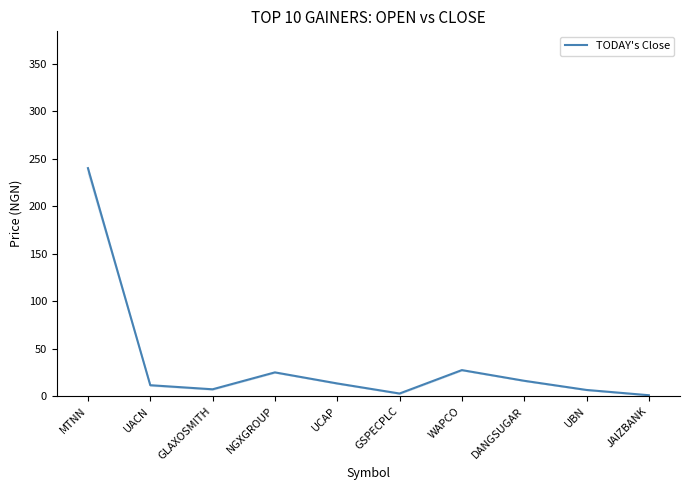

How many data points are less than 13?

5